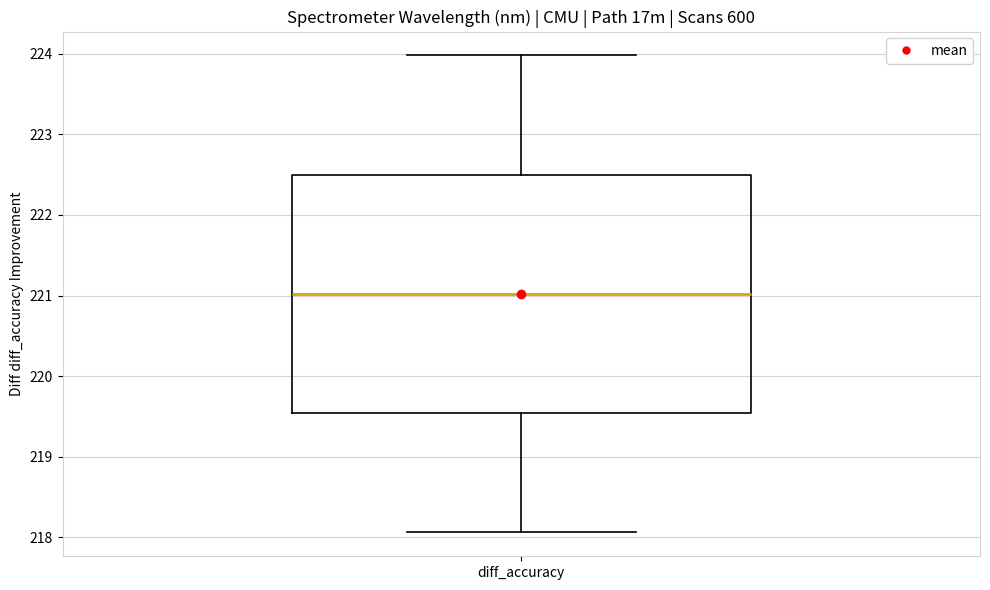

Transcribe this box plot: give where the median line is, the range the box spans, and where the two whiskers end, as read against the y-axis. The values are not printed on the chart, so give them approximately, as read against the axis.

median 221.0, box 219.5 to 222.5, whiskers 218.1 to 224.0